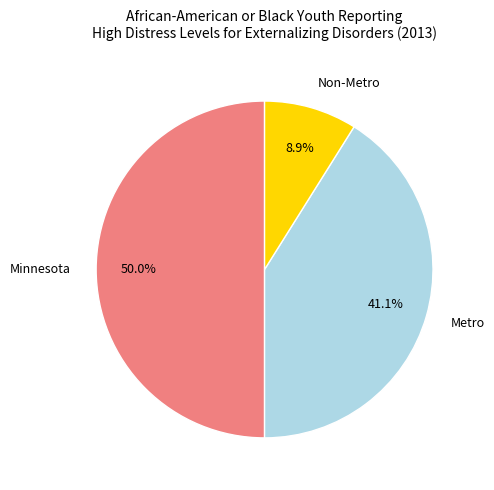

The Metro slice represents 29% of the pie. True or false?

False